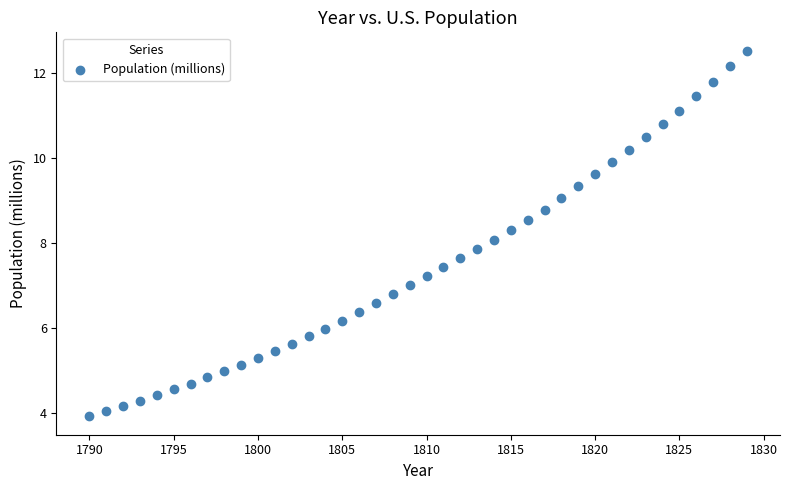

What is the range of Y values (max minus min)?

8.6